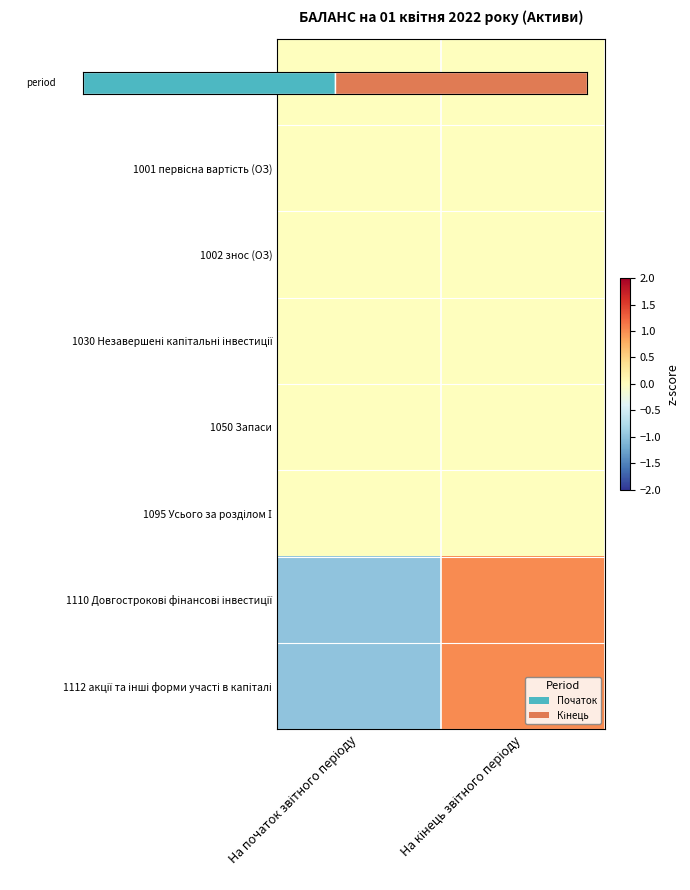

What is the total value across all series at На початок звітного періоду?

-2